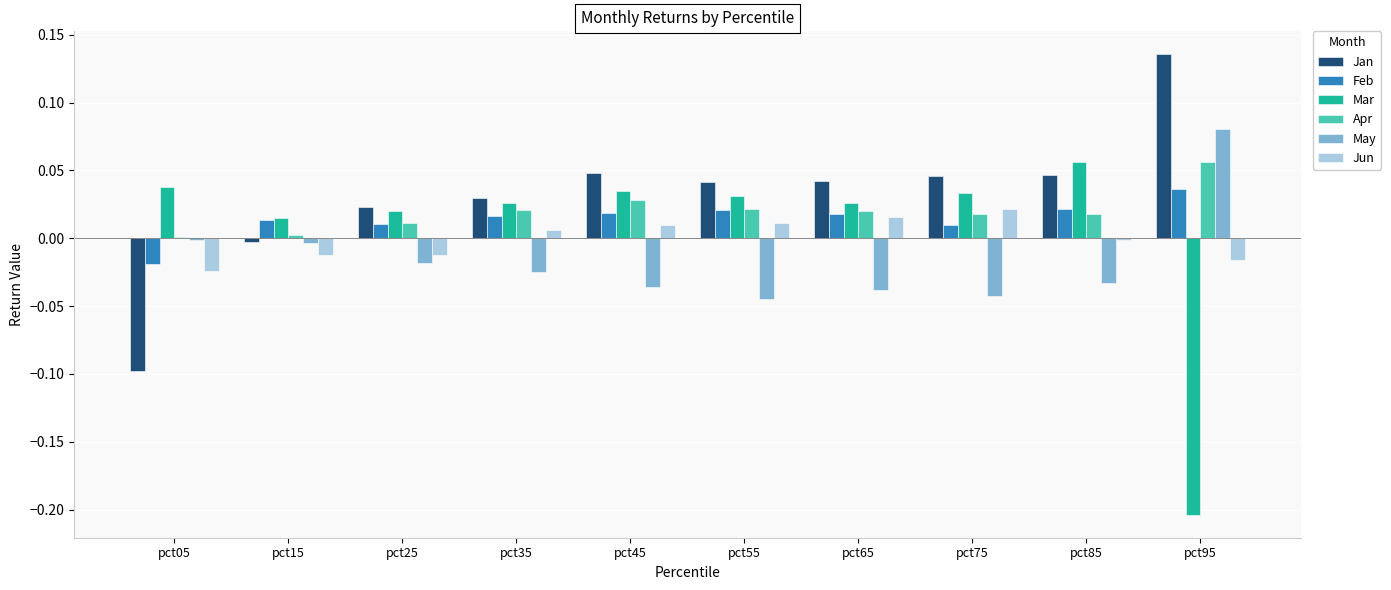

Are the bars grouped side by side (vs. stacked)?

Yes